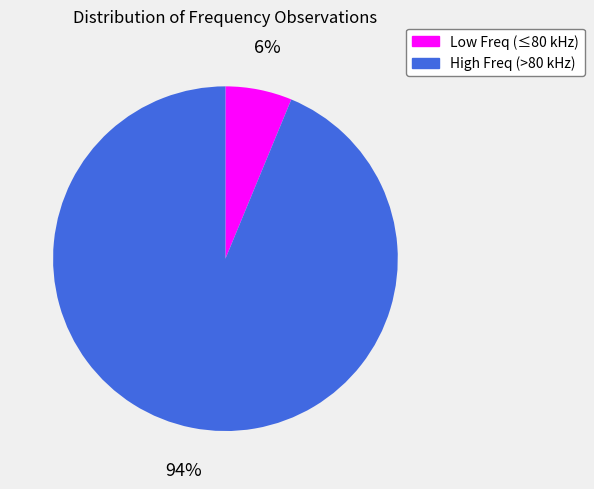

The Low Freq (≤80 kHz) slice represents 1% of the pie. True or false?

False